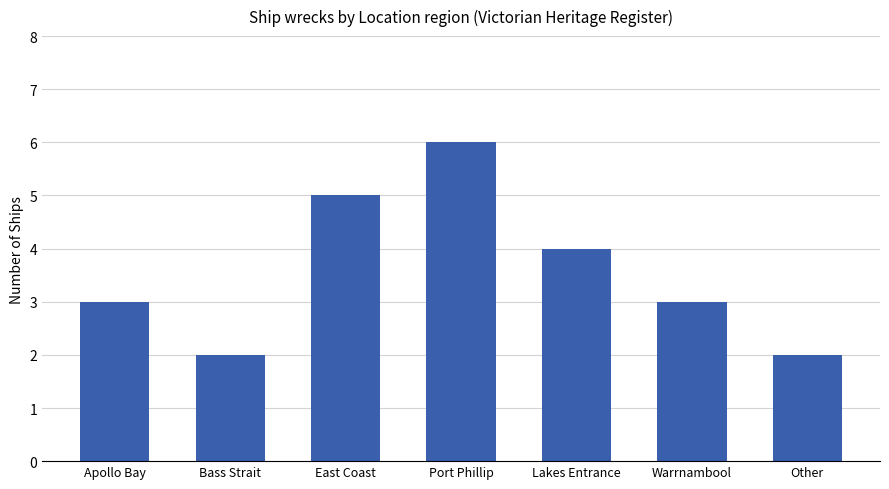

How many data points does each series have?

7